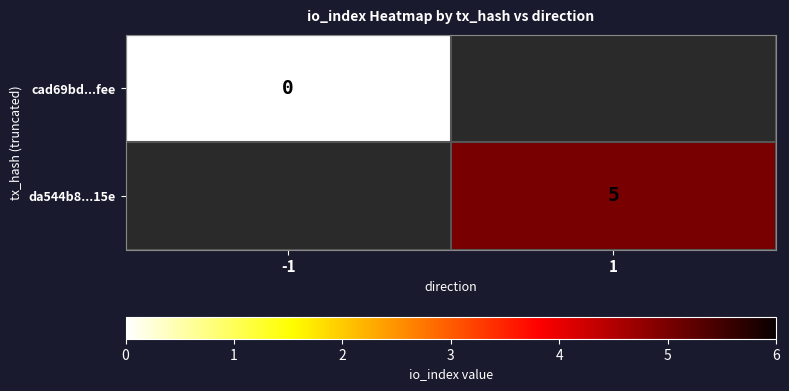

True or false: da544b8...15e has a value of 5 at 1.

True